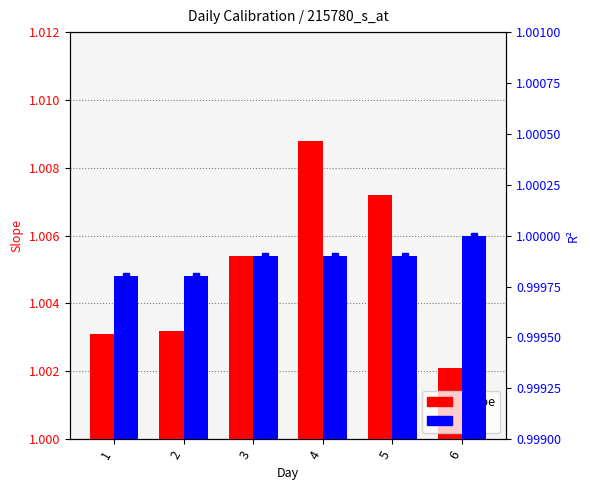

Which has a higher value, 5 or 6?

5